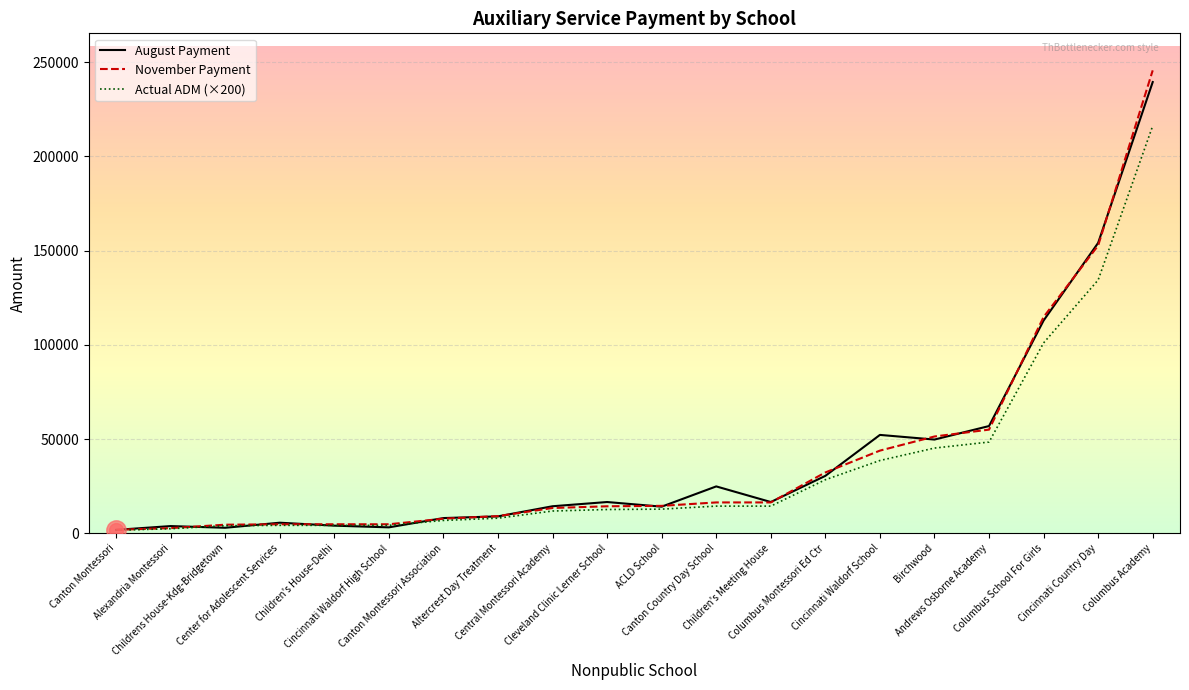

What is the maximum value shown in the chart?

245614.0